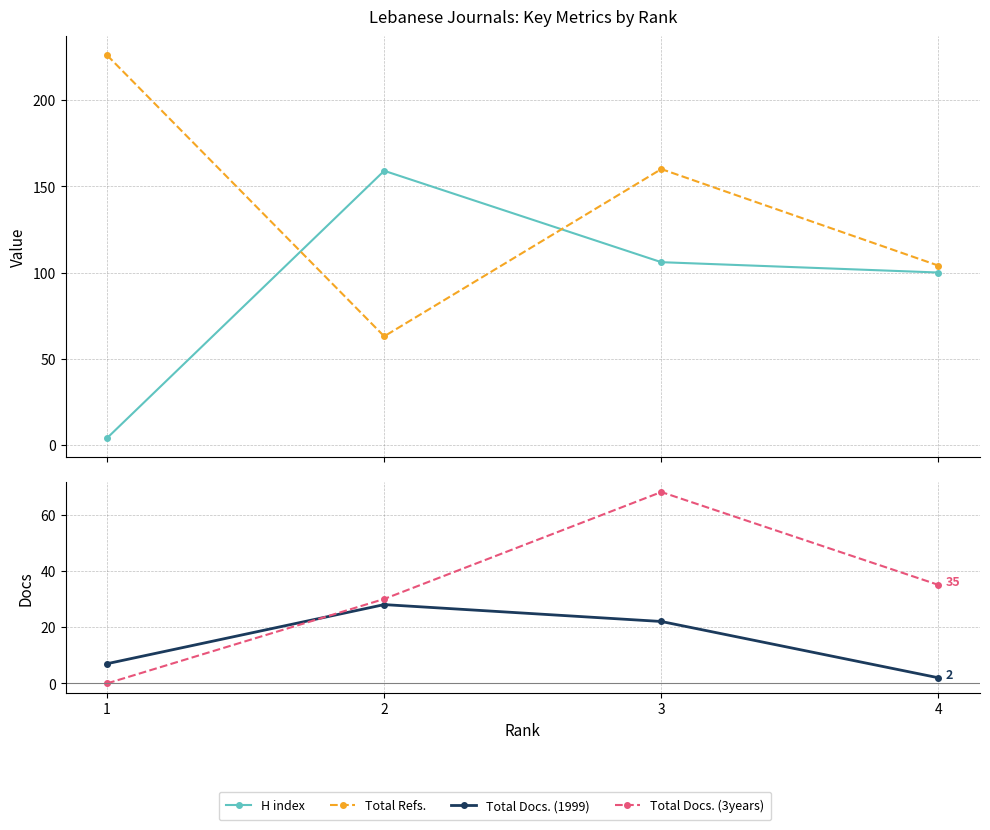

What is the difference between the second highest and second lowest values in the Total Docs. (3years) series?

5